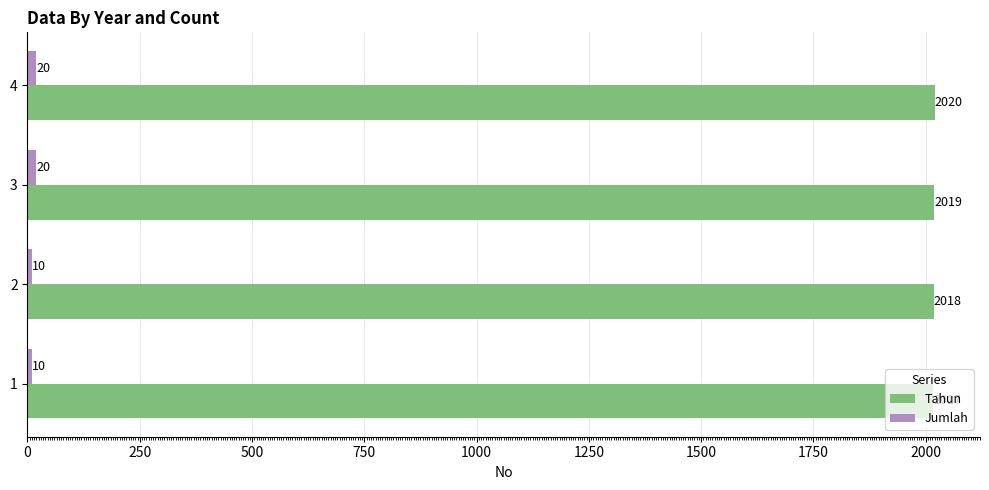

Rank the categories by Tahun value from lowest to highest.

1, 2, 3, 4